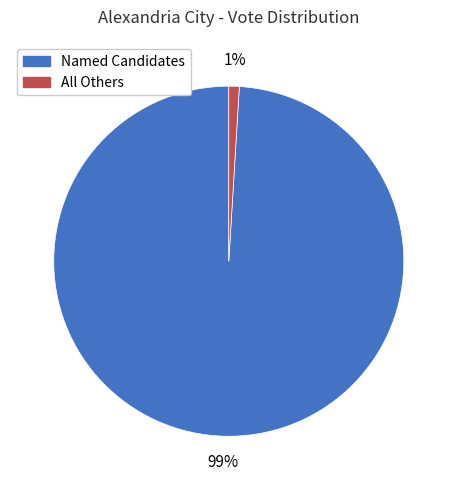

Is there any slice that represents more than half of the pie?

Yes